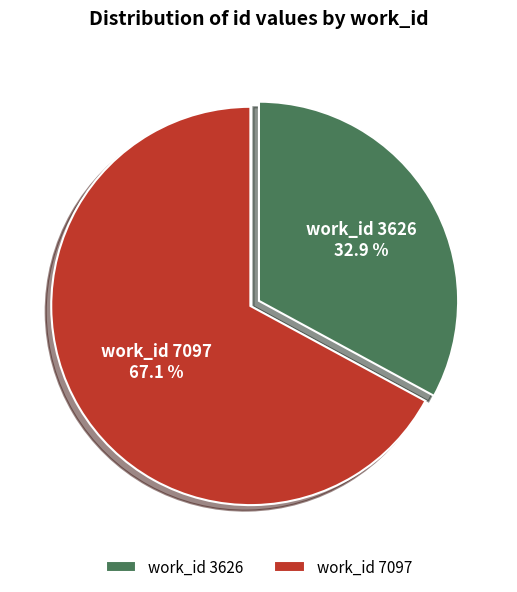

Which slice is the smallest?

work_id 3626